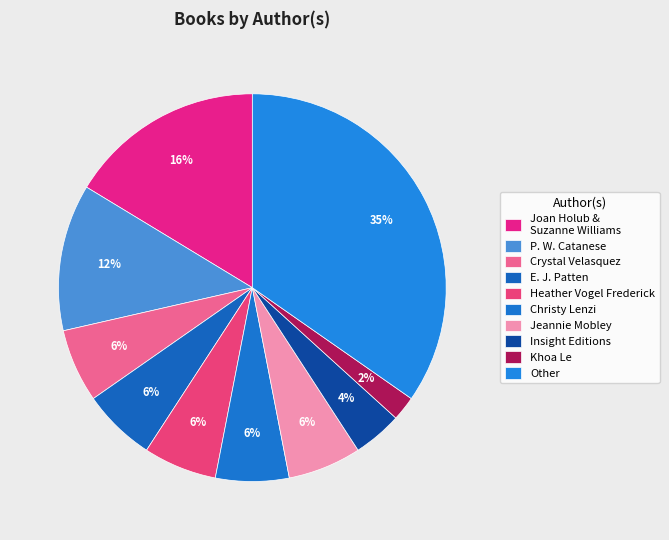

How many slices are in this pie chart?

10